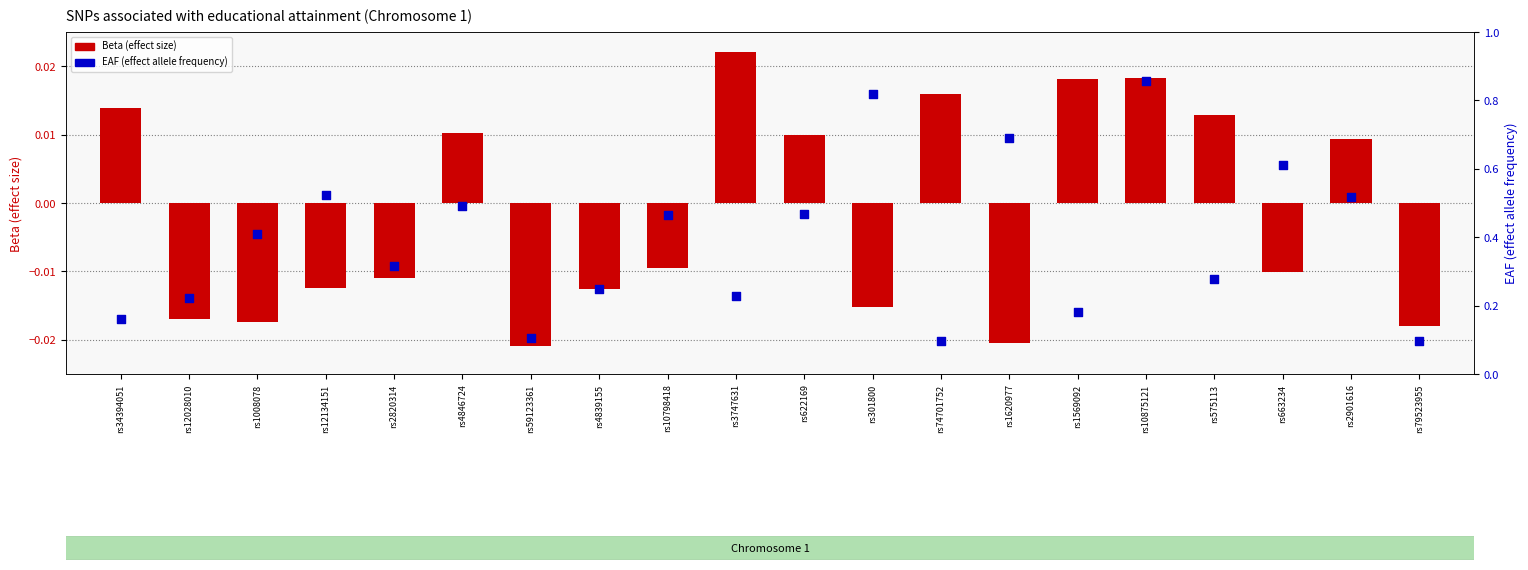

Which series reaches the maximum Y coordinate?

EAF (effect allele frequency)